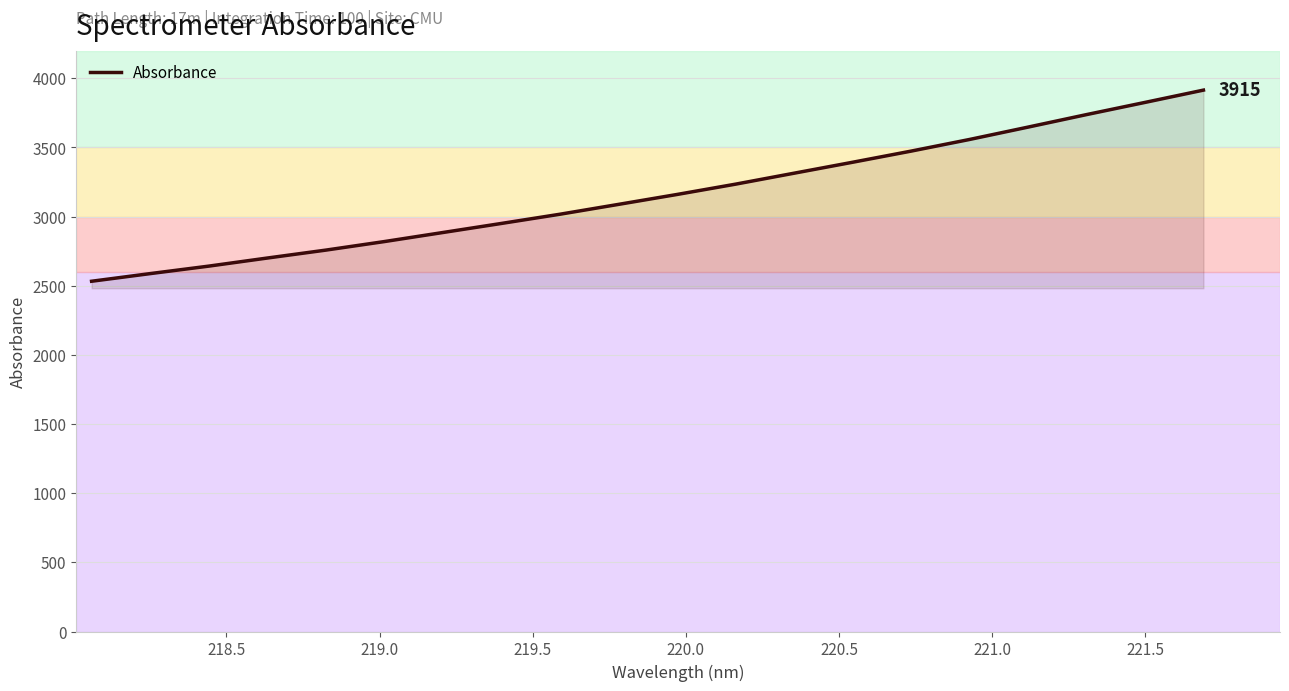

What is the smallest value displayed?

2532.7